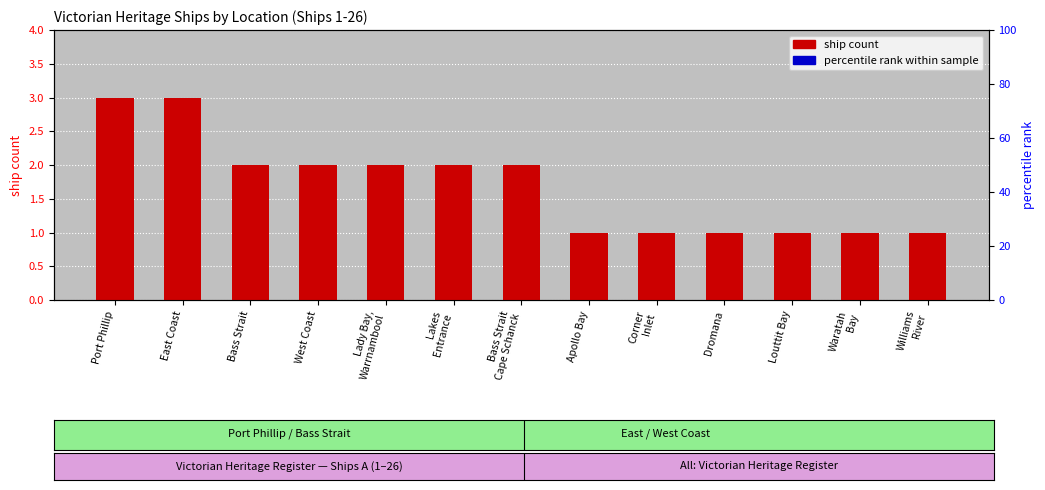

What is the greatest value displayed?

3.0